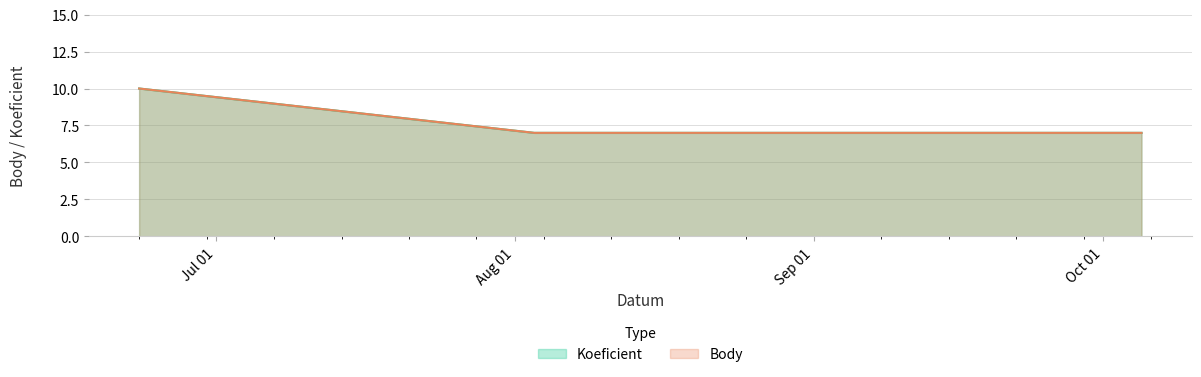

Between 2024-08-24 and 2024-10-05, which series saw the biggest shift?

Koeficient